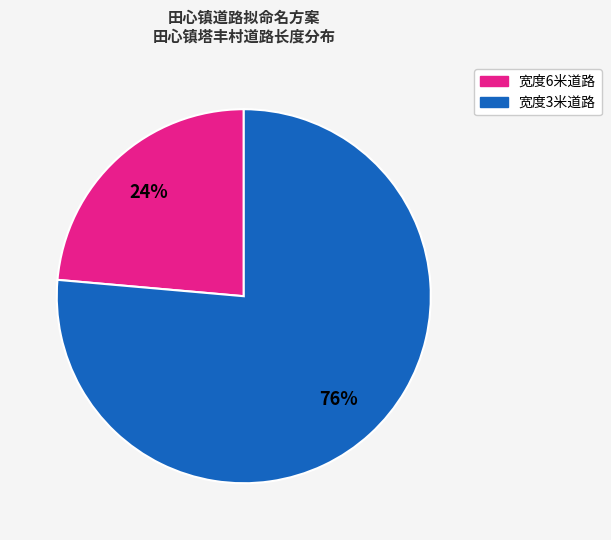

Is there any slice that represents more than half of the pie?

Yes